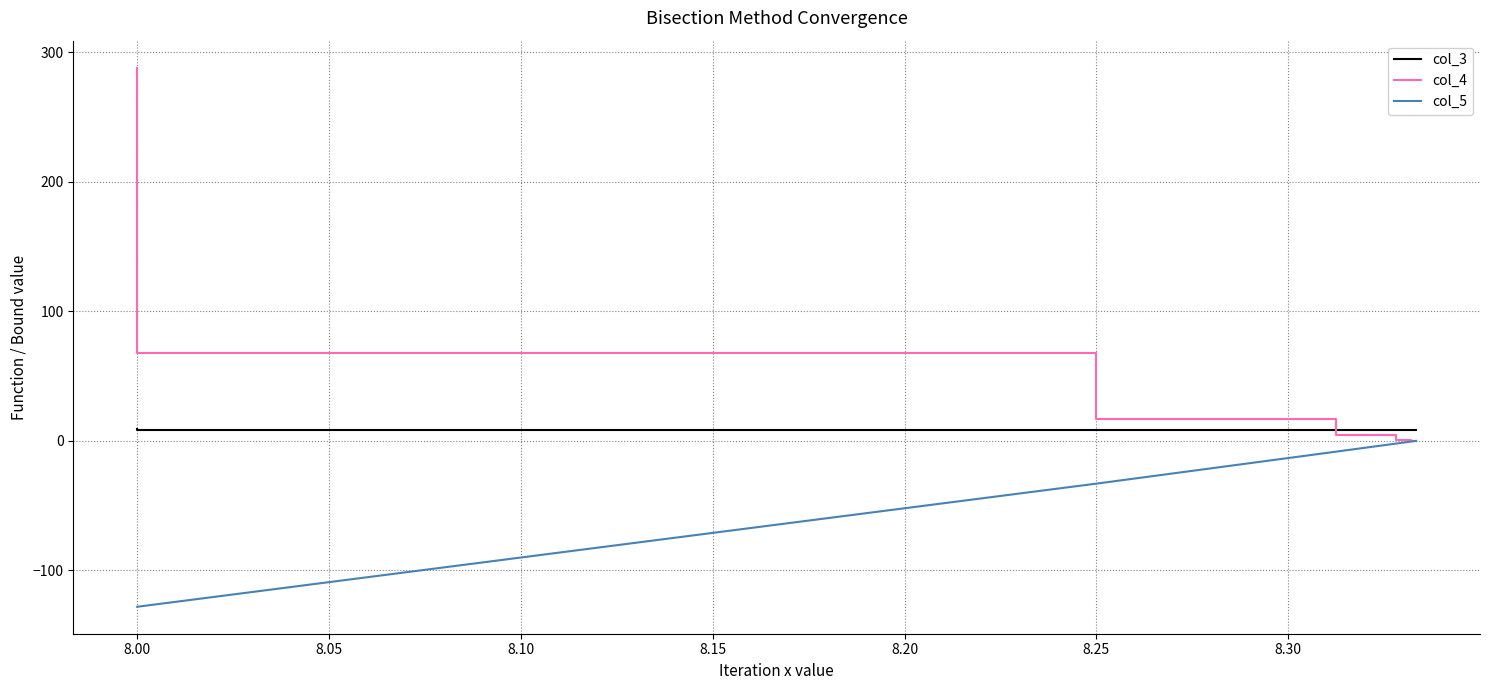

What position from the right is 8.05?

18